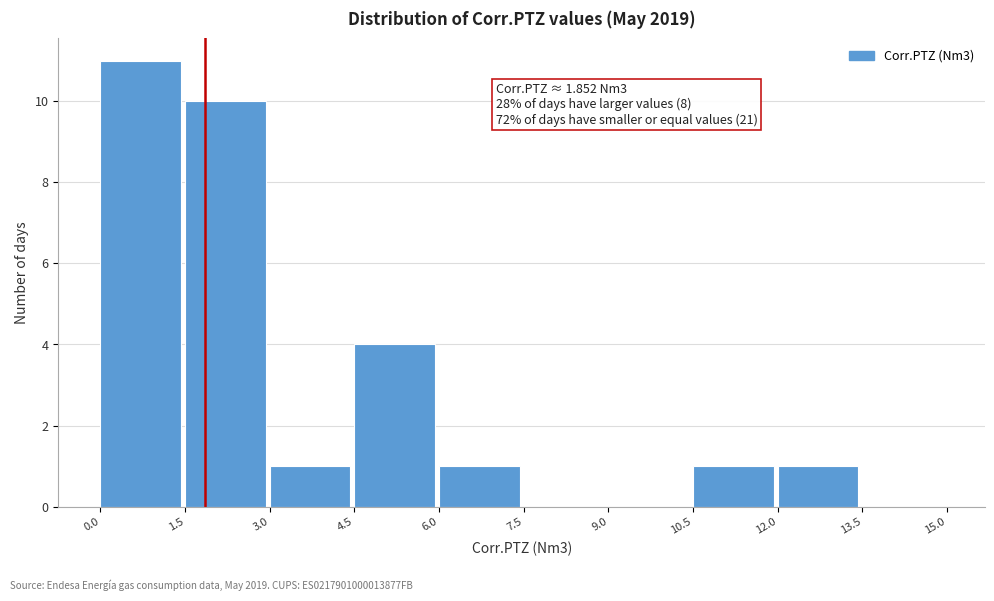

Which range on the x-axis has the tallest bar?

0.0 to 1.5